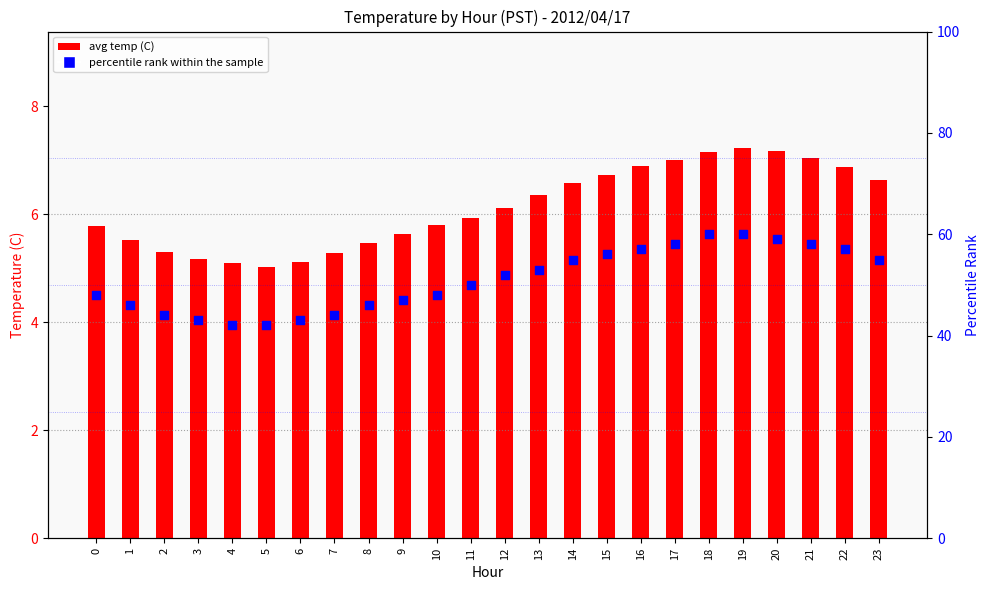

Is the value of percentile rank within the sample at 9 greater than the value of avg temp (C) at 0?

Yes